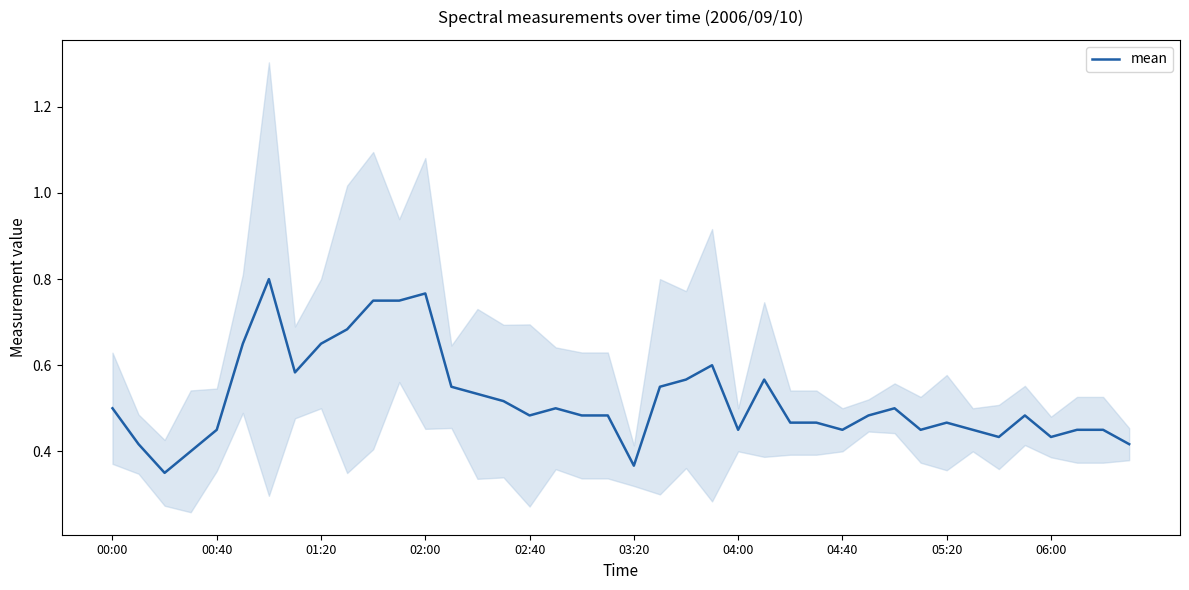

How many lines are shown in the chart?

1